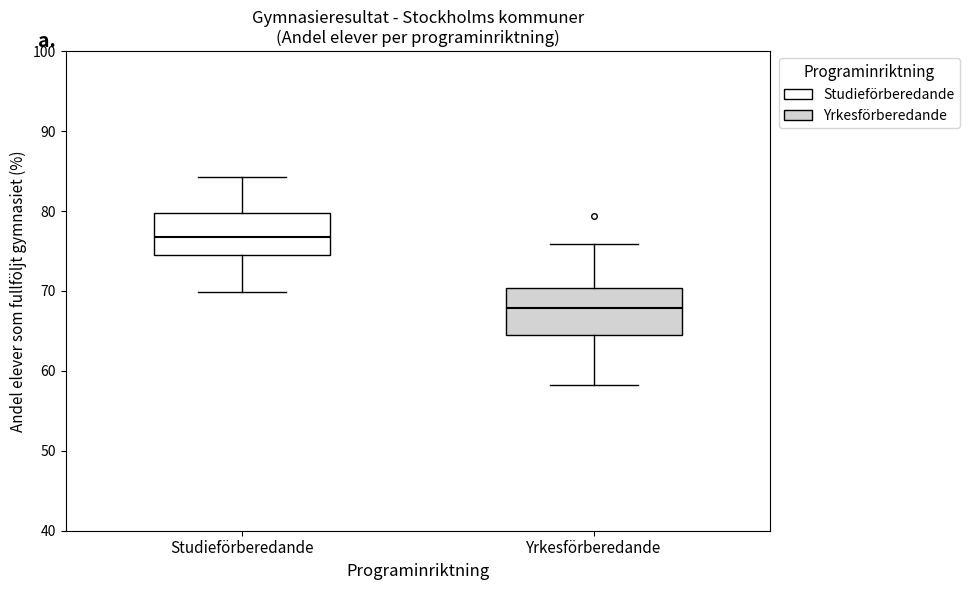

Reading left to right, transcribe this box plot: for each box, give where its median line is, the range the box spans, and where its two whiskers end, as read against the y-axis. The values are not printed on the chart, so give them approximately, as read against the axis.

Studieförberedande: median 77, box 75 to 80, whiskers 70 to 84
Yrkesförberedande: median 68, box 64 to 70, whiskers 58 to 76